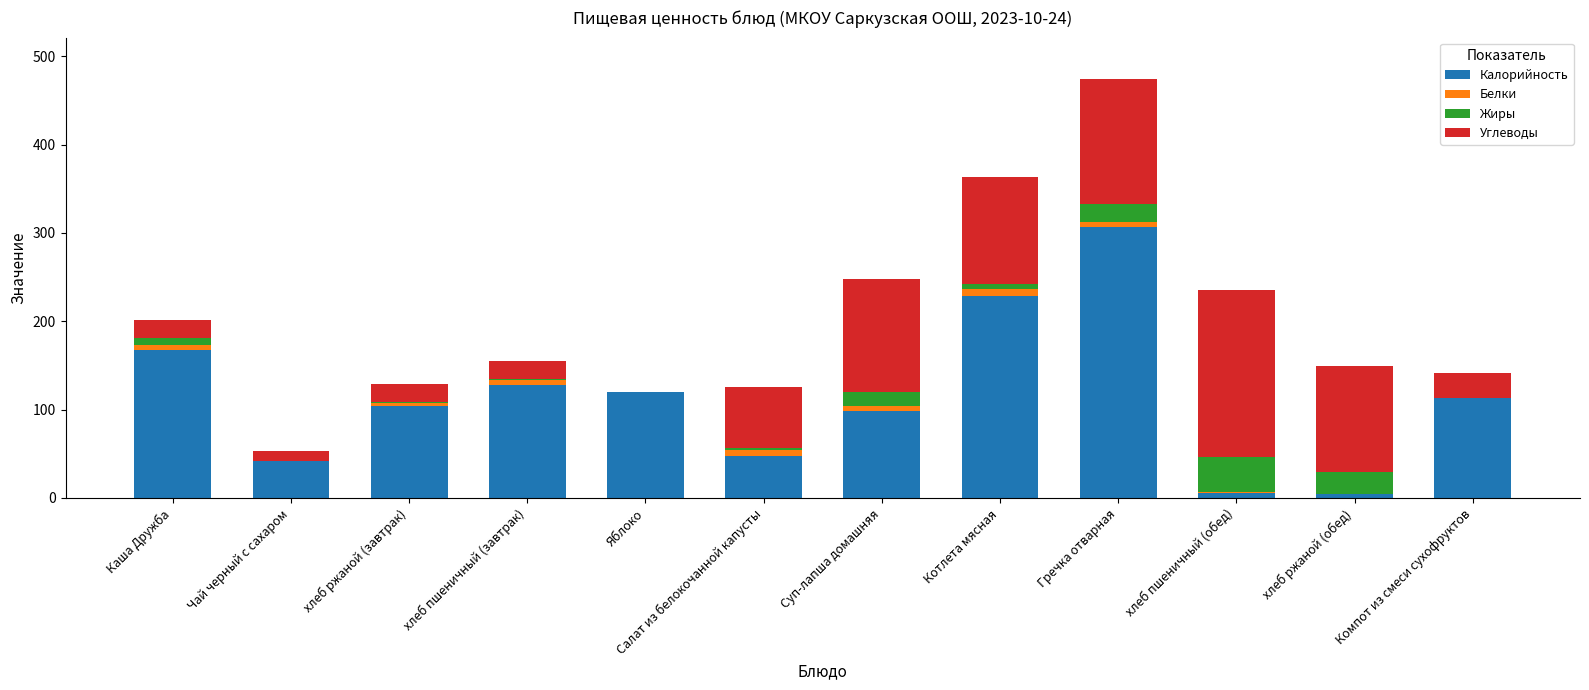

What are all the series names shown in the legend?

Калорийность, Белки, Жиры, Углеводы